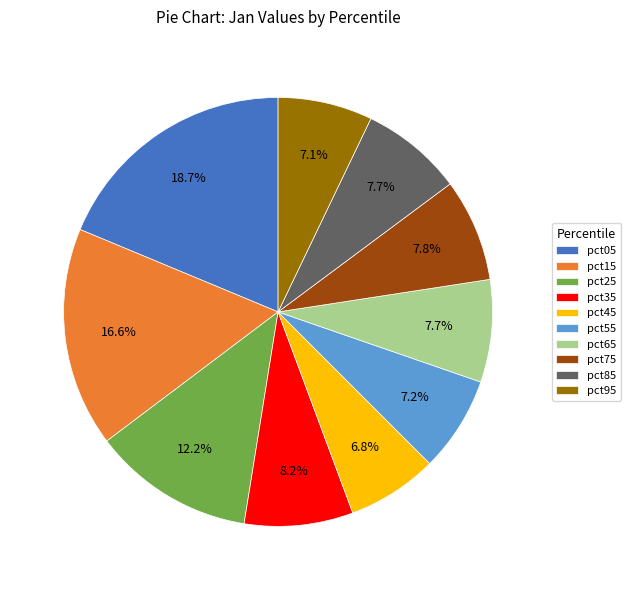

To the nearest percent, what percentage of the pie is pct35?

8%